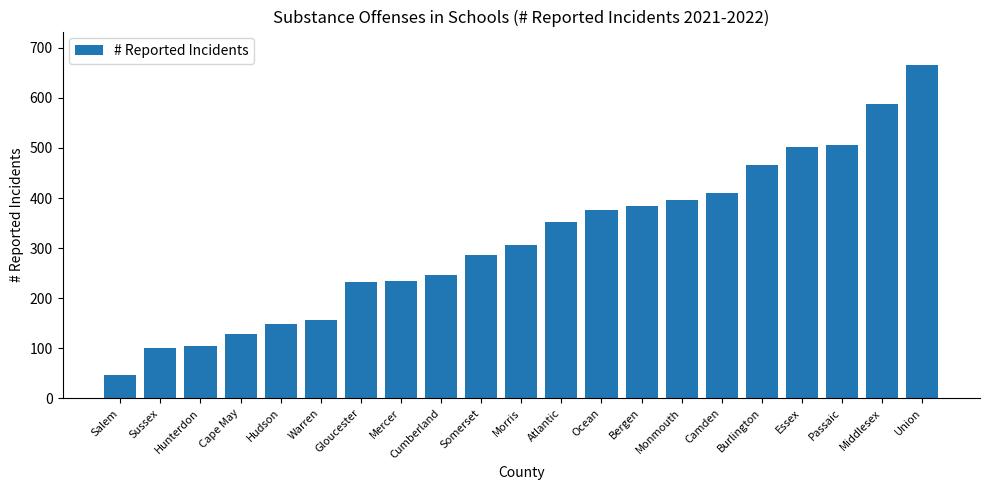

What is the ratio of the value at Salem to the value at Burlington?

0.1